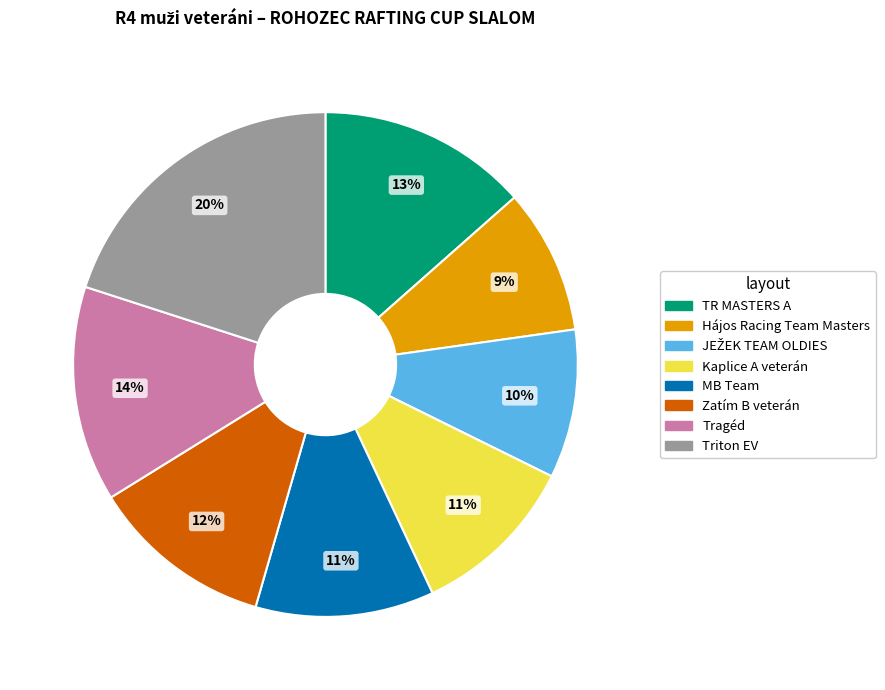

Is there a majority slice in this chart?

No